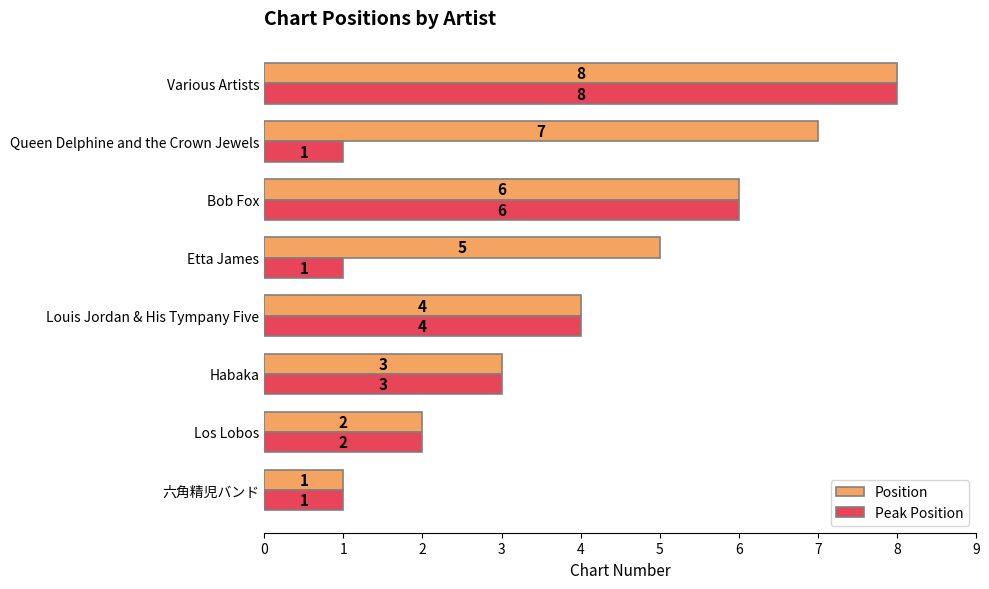

At which category does the chart reach its peak across all series?

Various Artists